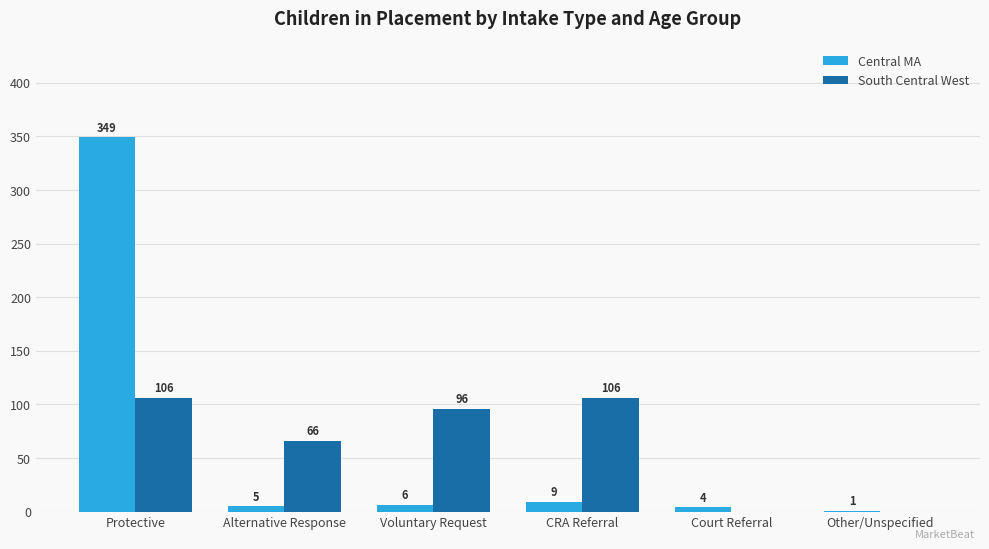

At which label does South Central West first exceed 96?

Protective